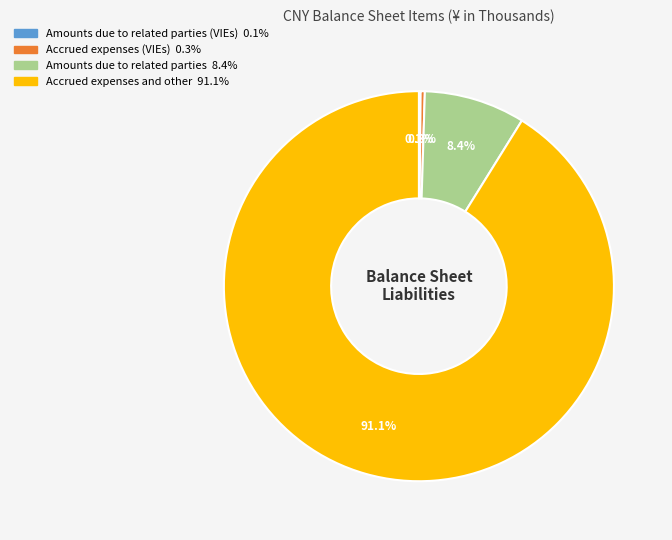

Is there a majority slice in this chart?

Yes